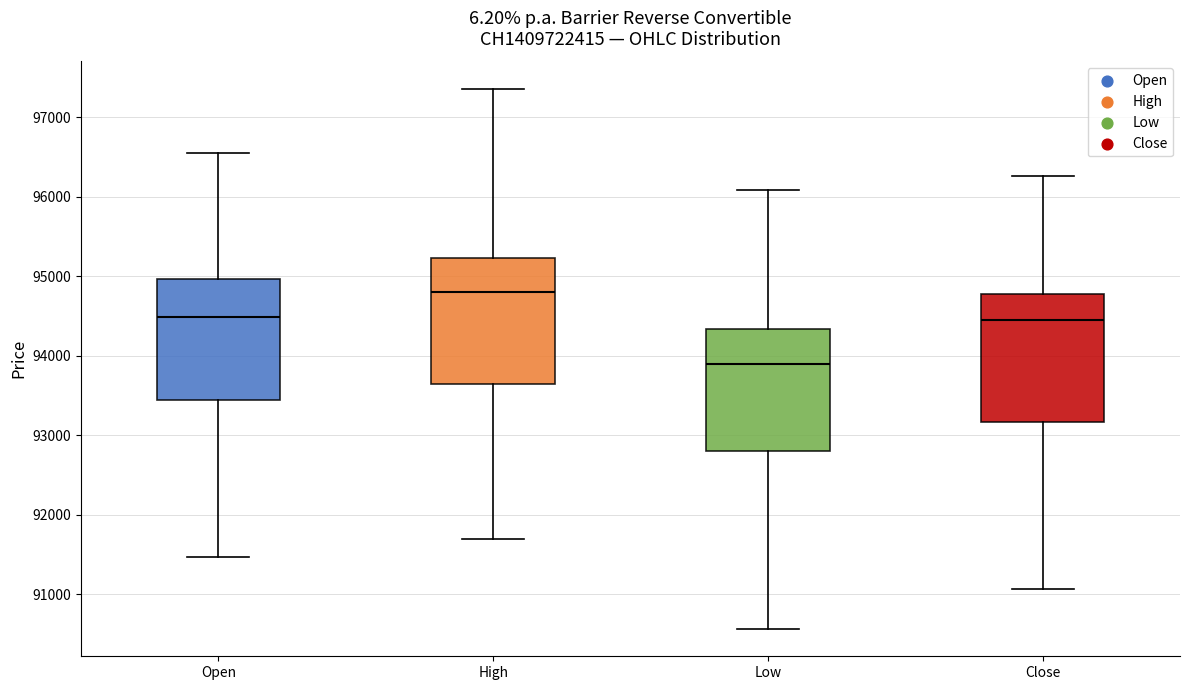

Where is the lower edge of the box for High on the y-axis? The values are not printed on the chart, so give them approximately, as read against the axis.

93700